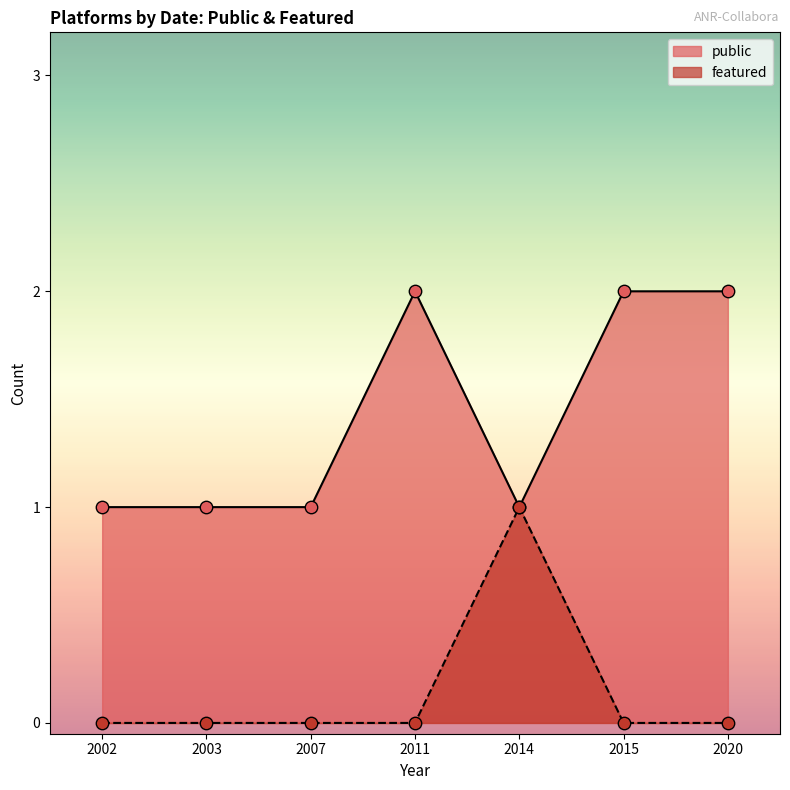

What are all the series names shown in the legend?

public, featured